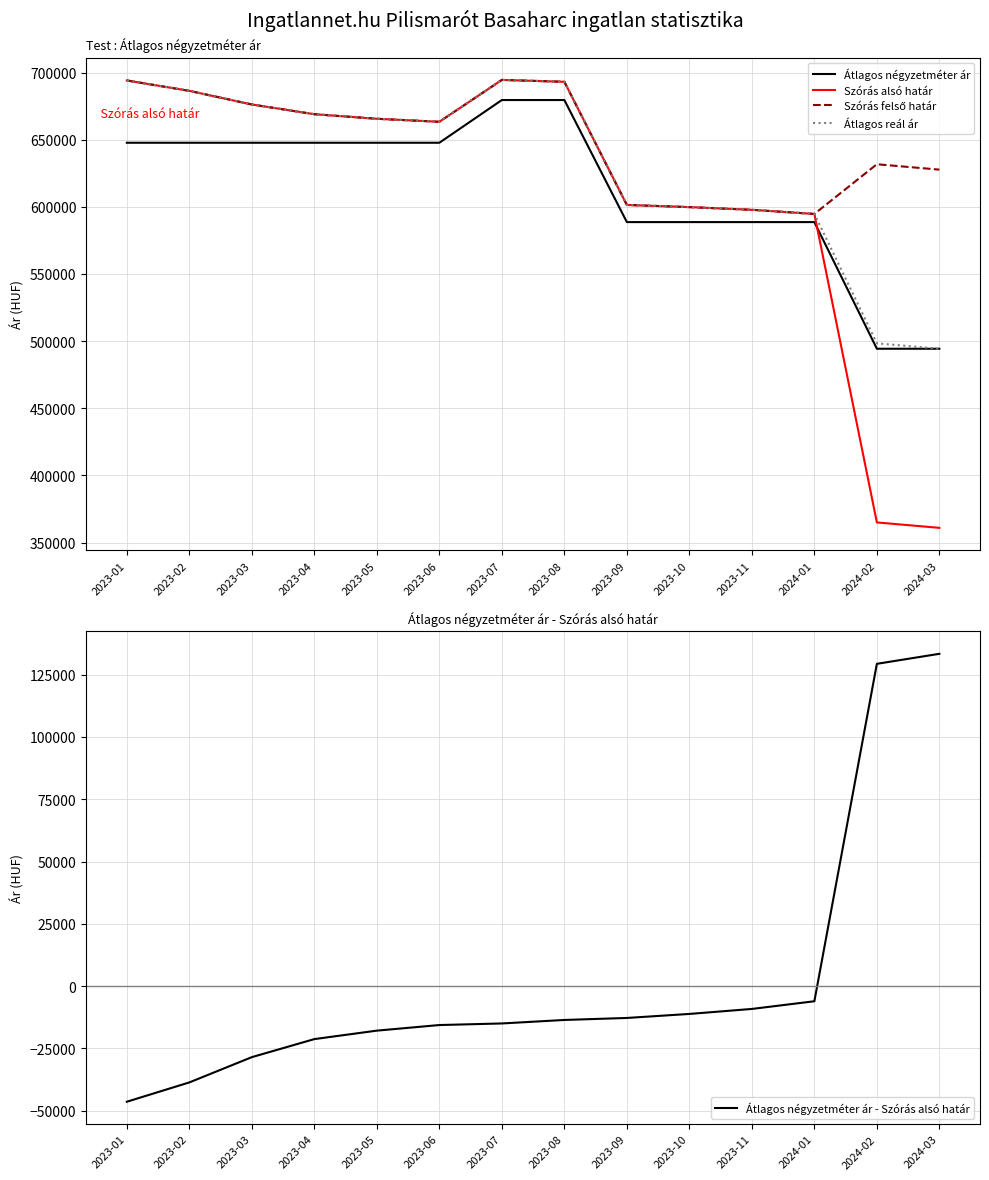

Reading right to left, transcribe all the data shown in this chart.

Átlagos négyzetméter ár: 494318	494318	588636	588636	588636	588636	679545	679545	647727	647727	647727	647727	647727	647727
Szórás alsó határ: 360933	364953	594706	597789	599795	601409	693124	694524	663344	665589	668984	676228	686374	694124
Szórás felső határ: 627703	631723	594706	597789	599795	601409	693124	694524	663344	665589	668984	676228	686374	694124
Átlagos reál ár: 494318	498338	594706	597789	599795	601409	693124	694524	663344	665589	668984	676228	686374	694124
Átlagos négyzetméter ár - Szórás alsó határ: 133385	129365	-6070	-9153	-11159	-12773	-13579	-14979	-15617	-17862	-21257	-28501	-38647	-46397